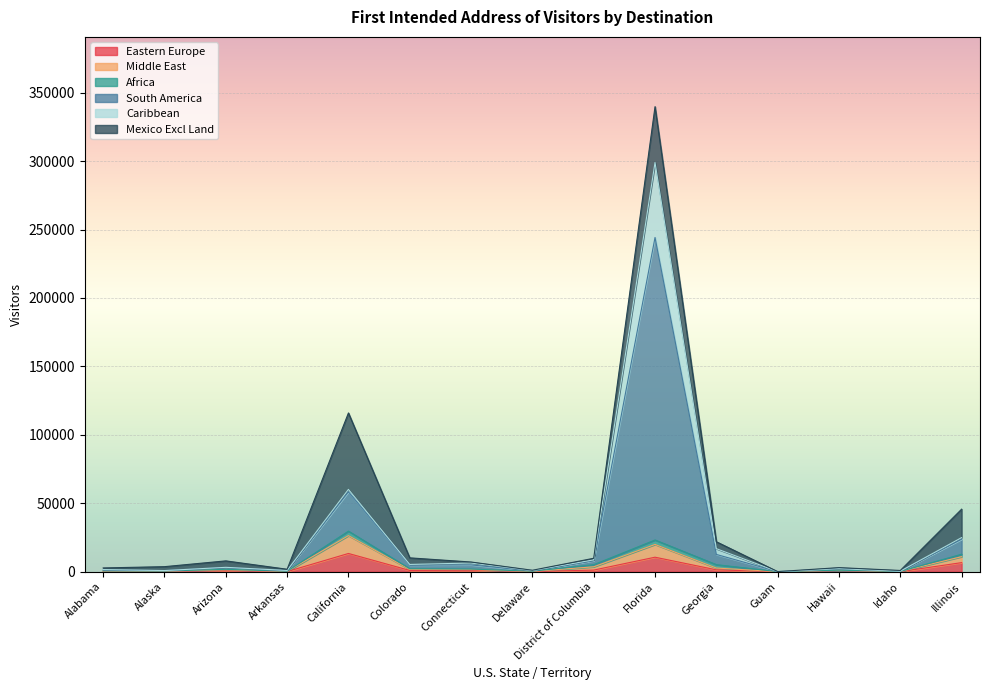

Which series changed the most between Florida and Guam?

South America